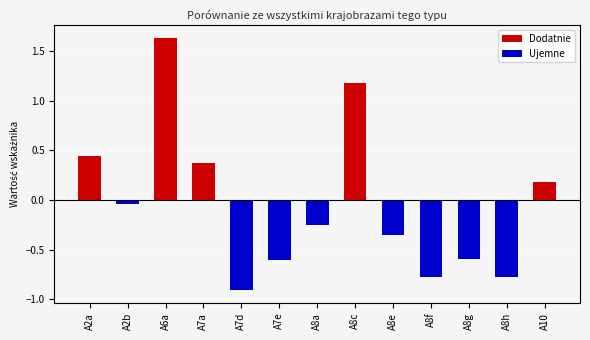

What position from the left is A2b?

2